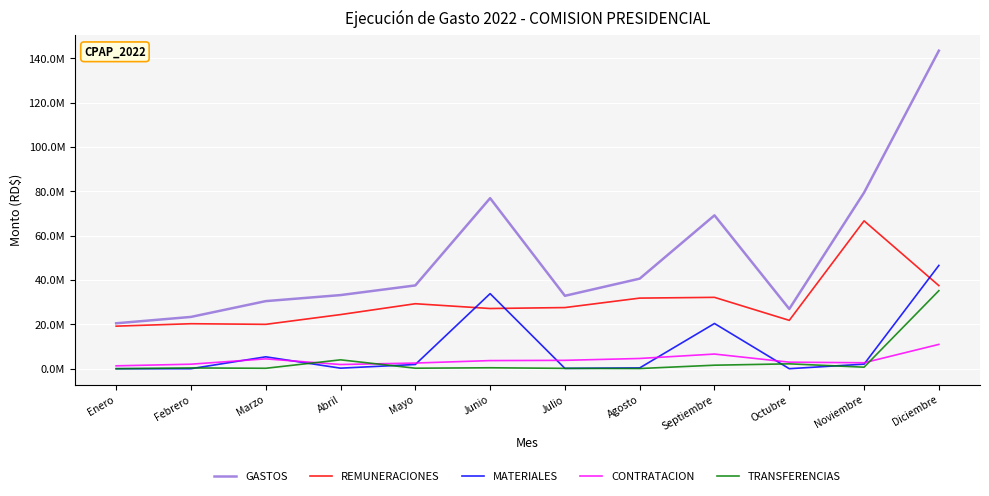

What is the average value of the TRANSFERENCIAS series?

3753728.5